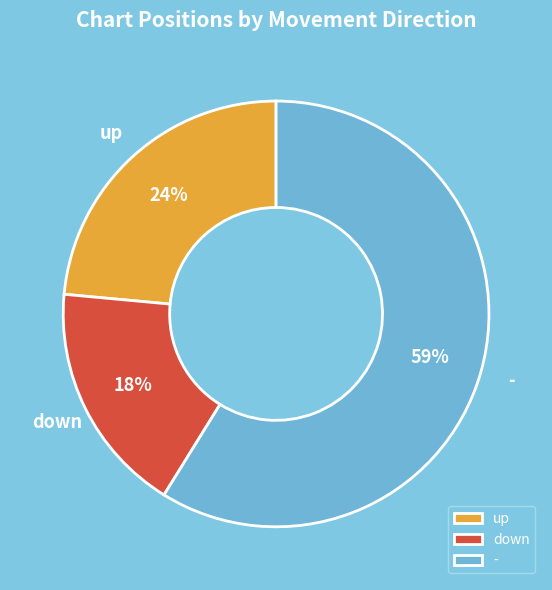

Between - and up, which is larger?

-